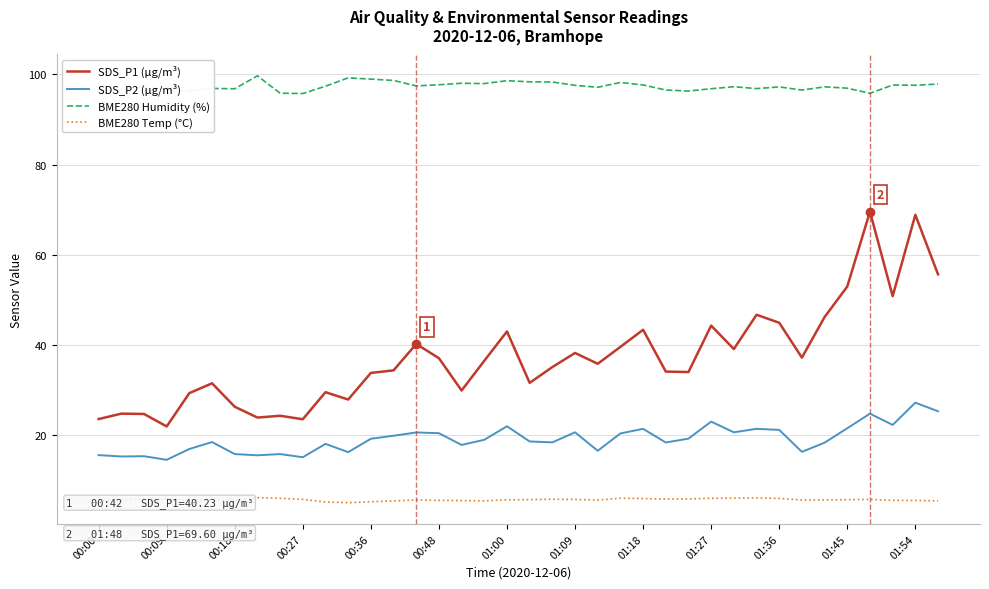

True or false: BME280 Temp (°C) and SDS_P1 (µg/m³) cross at least once.

False